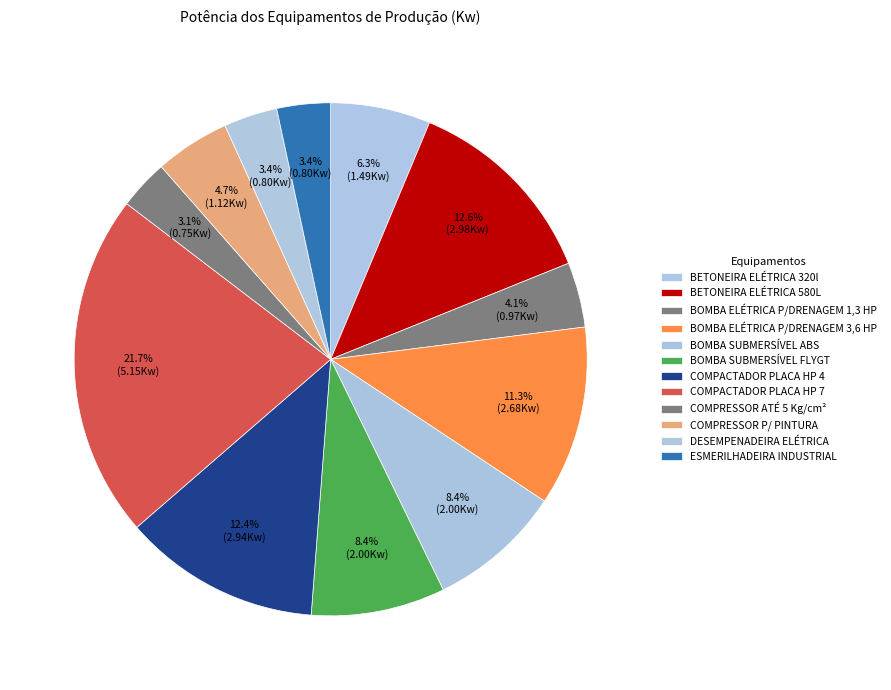

The BETONEIRA ELÉTRICA 580L slice represents 23% of the pie. True or false?

False